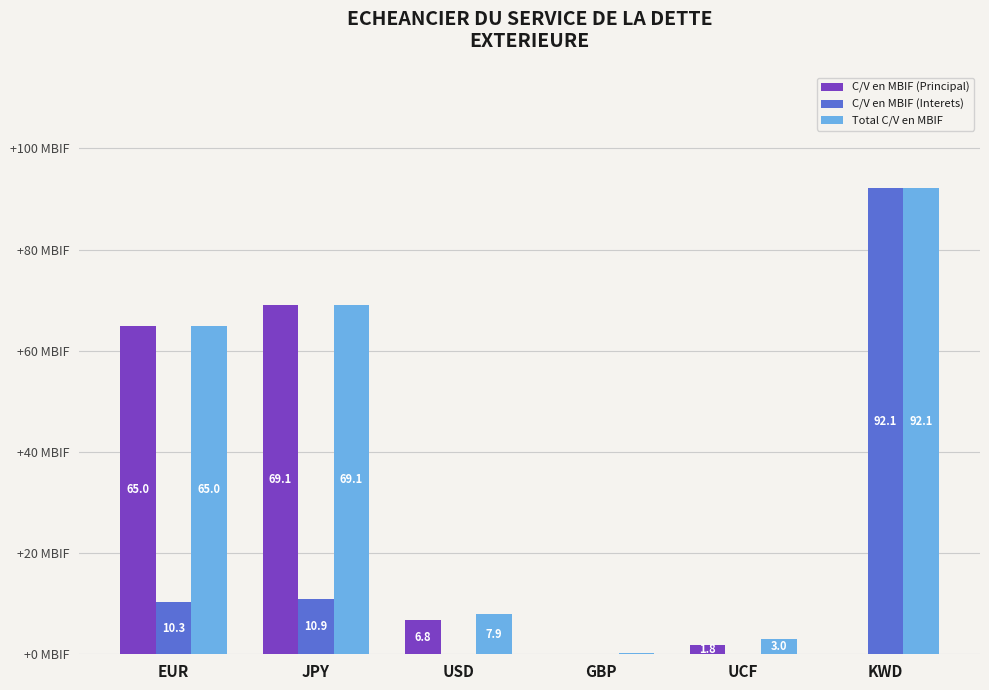

Which label corresponds to the largest value in the chart?

KWD